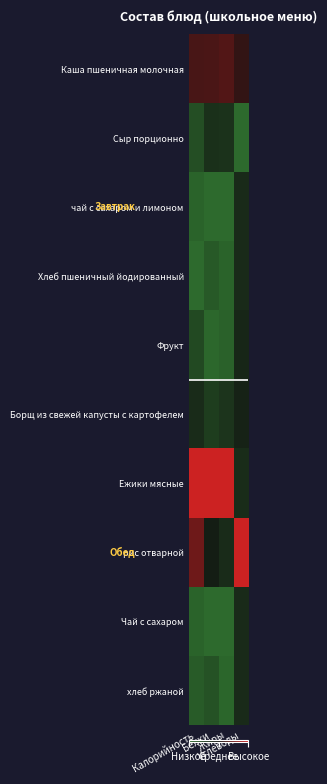

At which category is the sum across all series the highest?

Углеводы